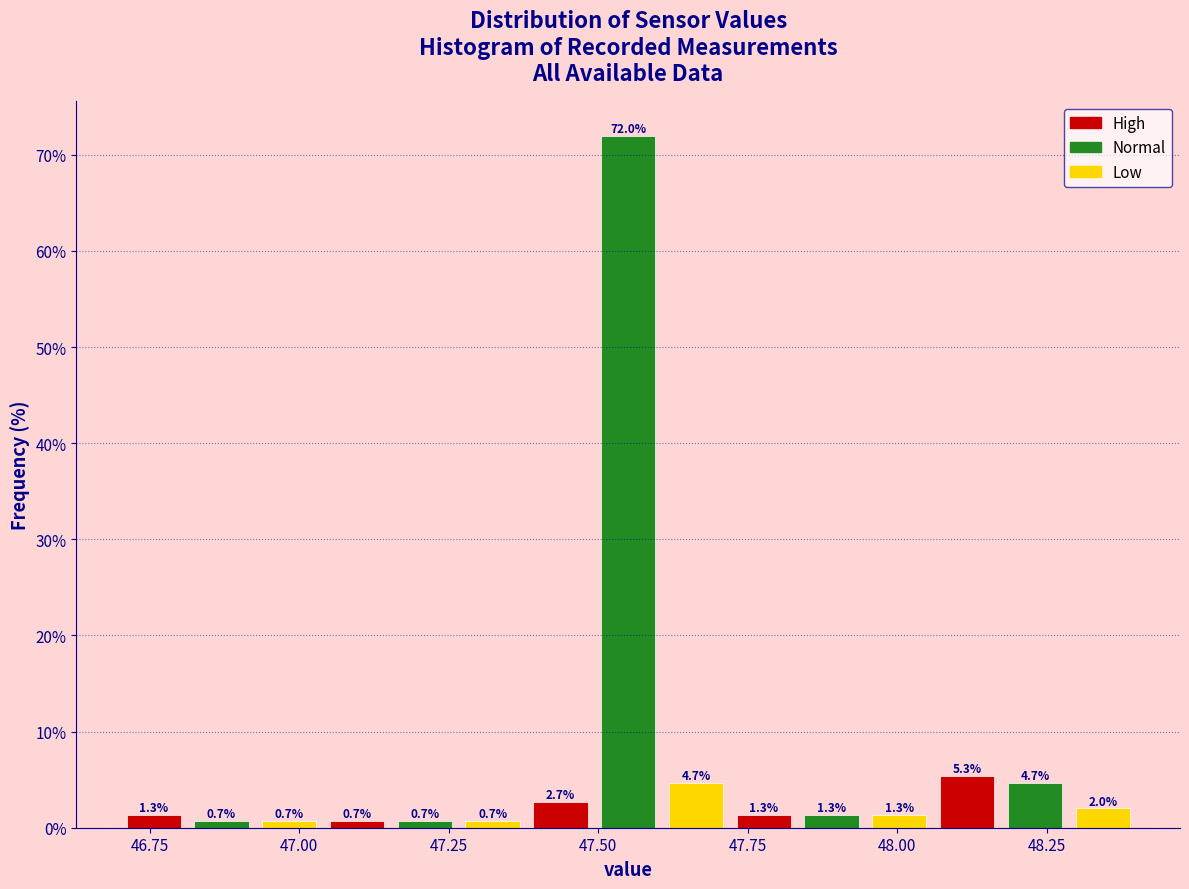

Read against the x-axis, roughly where is the centre of the tallest bar?

47.55